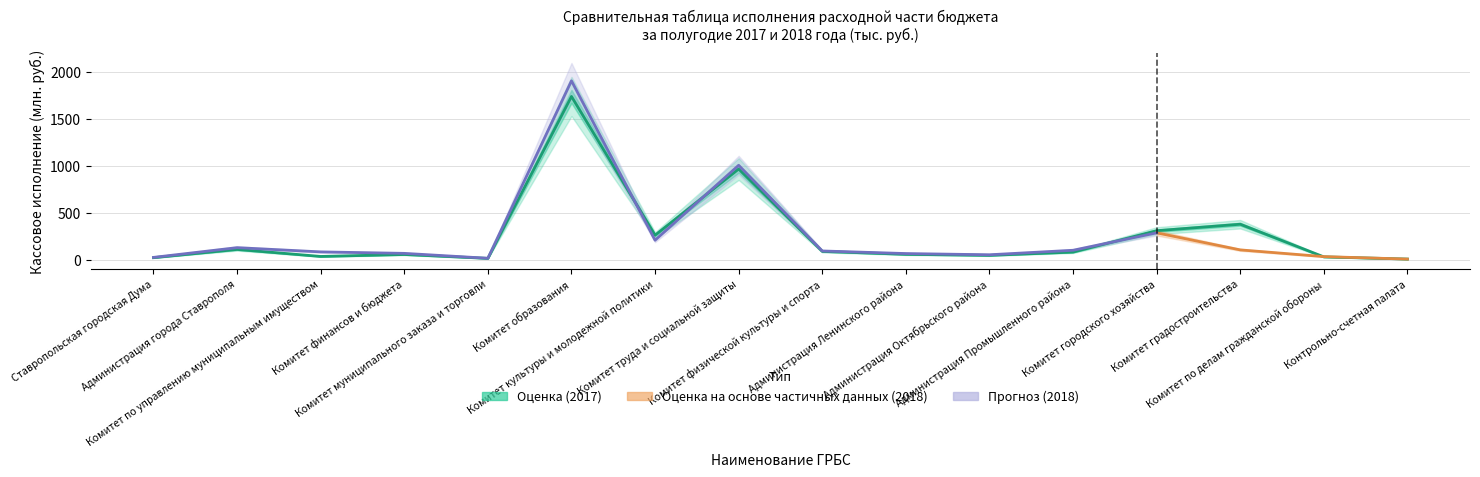

Where is the data nearest to the value 874?

Комитет труда и социальной защиты